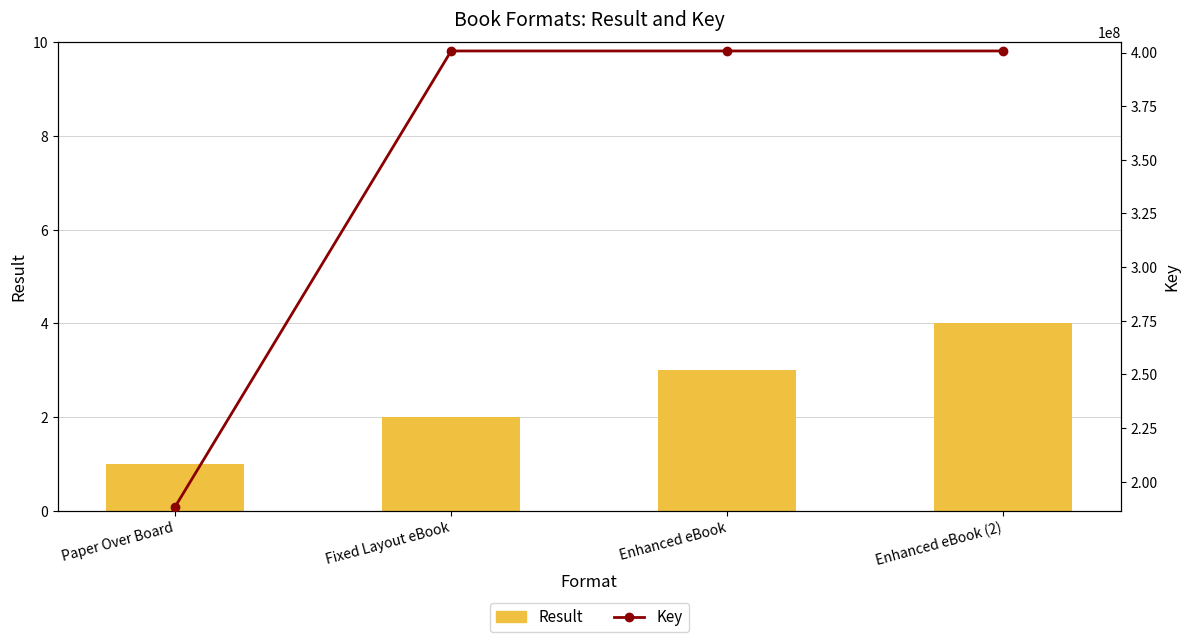

Between Paper Over Board and Fixed Layout eBook, which series saw the biggest shift?

Key